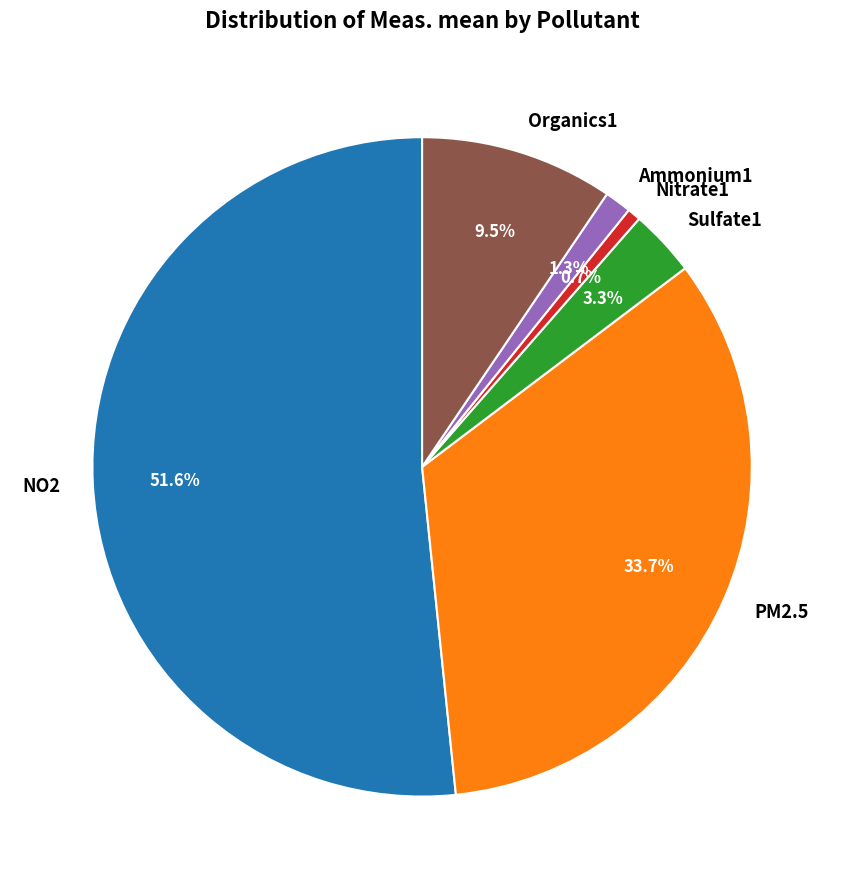

Which category has the biggest portion of the pie?

NO2